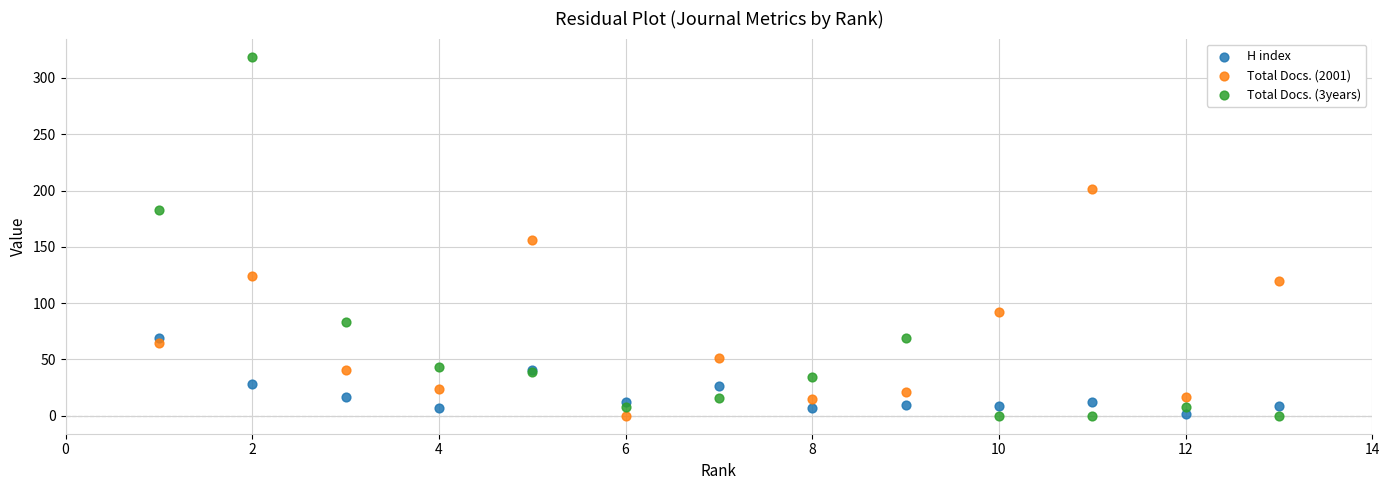

What is the X range (max minus min) for the scatter plot?

12